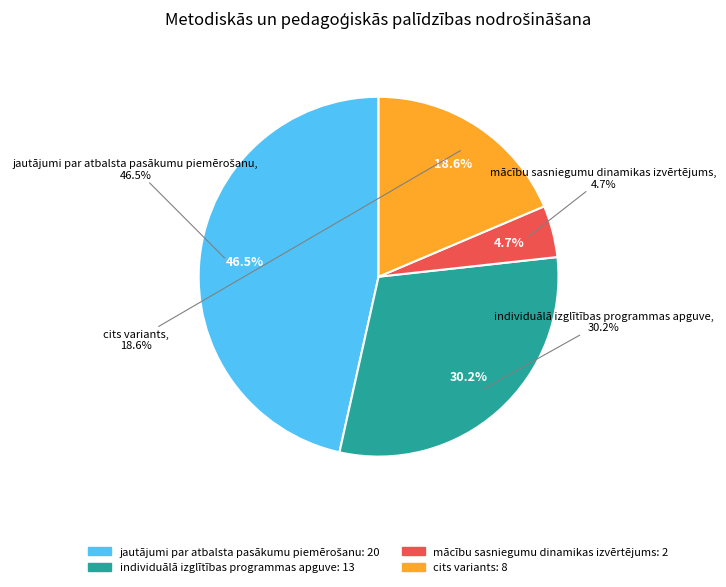

How many segments does this pie chart have?

4